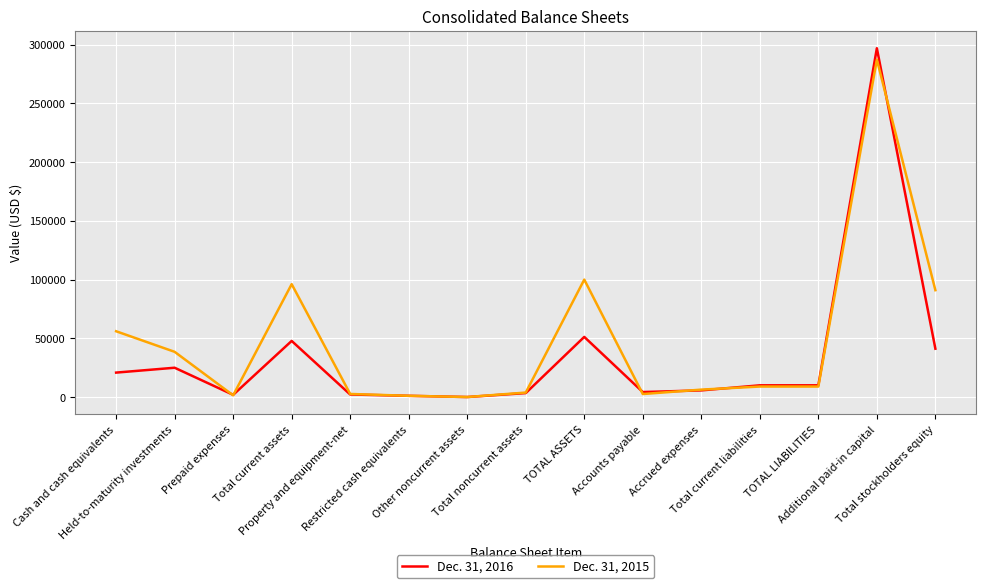

Rank the series by their maximum value, from highest to lowest.

Dec. 31, 2016, Dec. 31, 2015